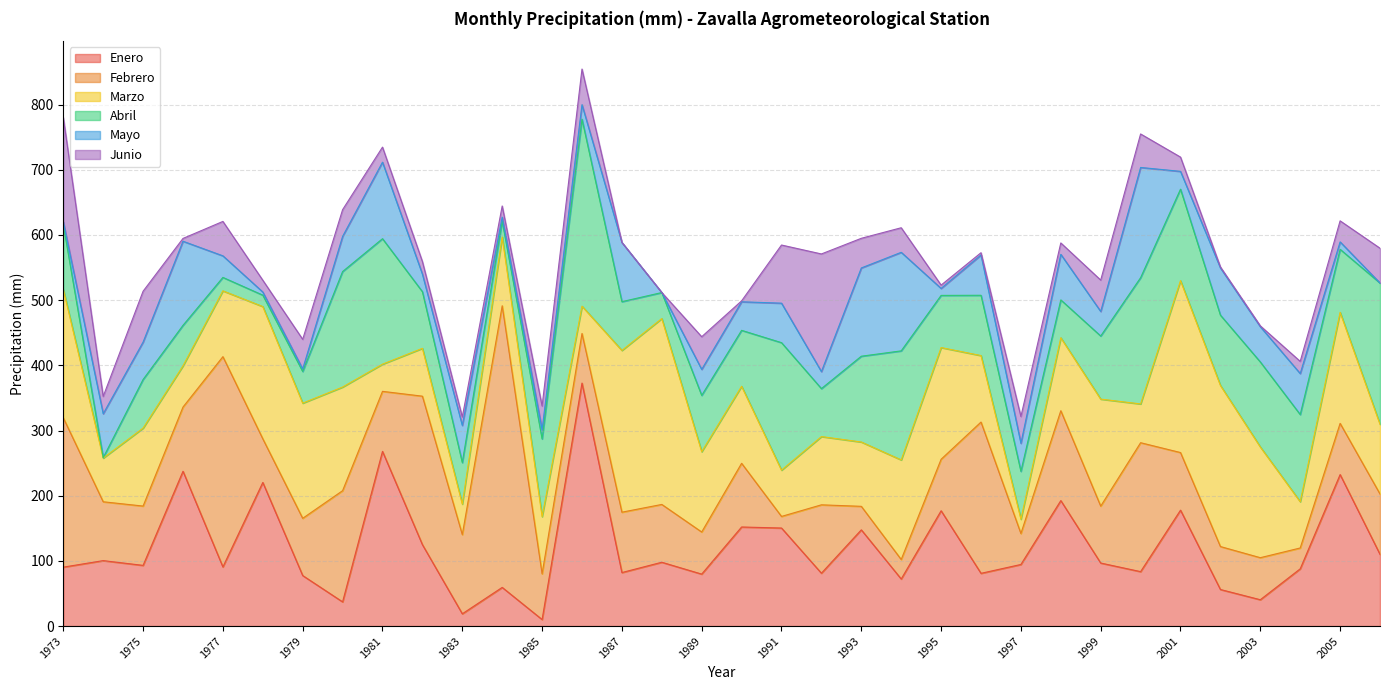

What is the maximum value for Junio?

180.5